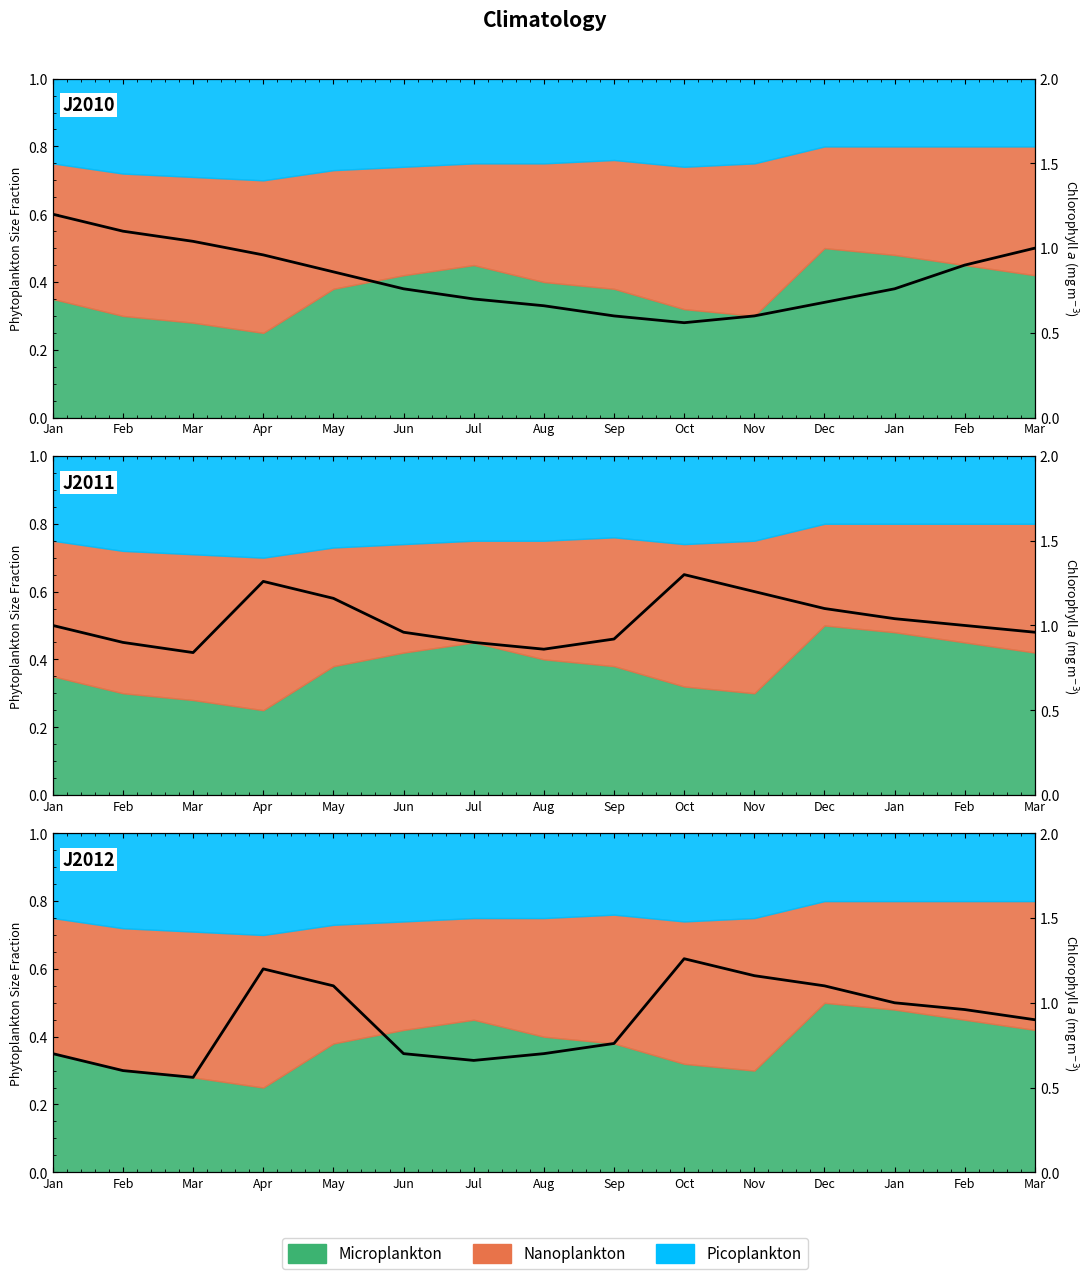

Is it true that Line J2012 equals 0.3 at Jun?

True